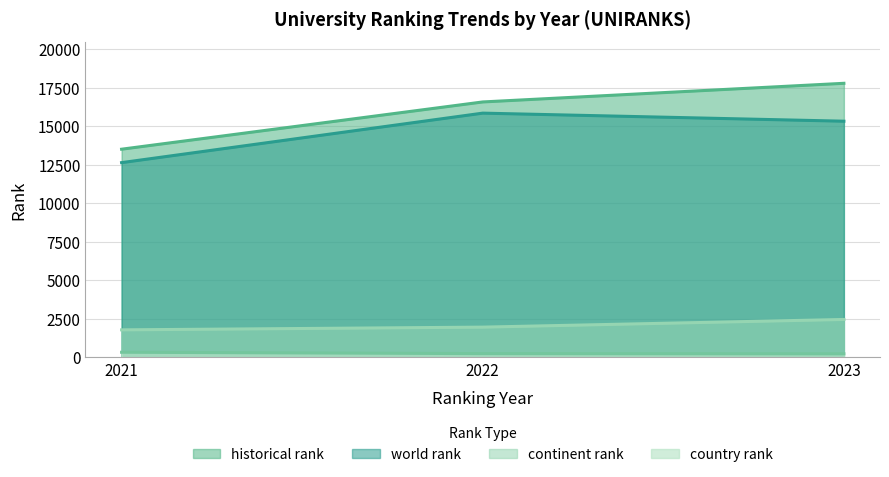

The value of country rank at 2022 is 93.8. True or false?

False